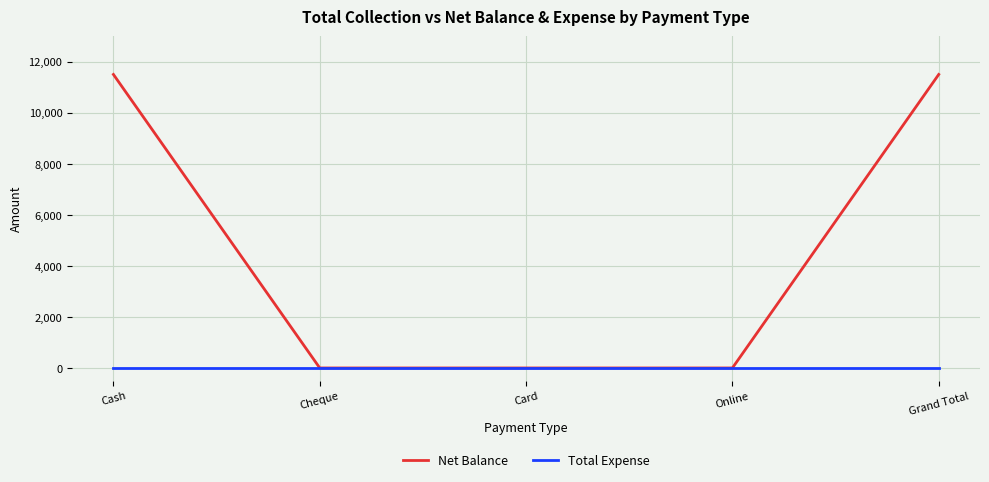

Read the Net Balance value at Grand Total.

11500